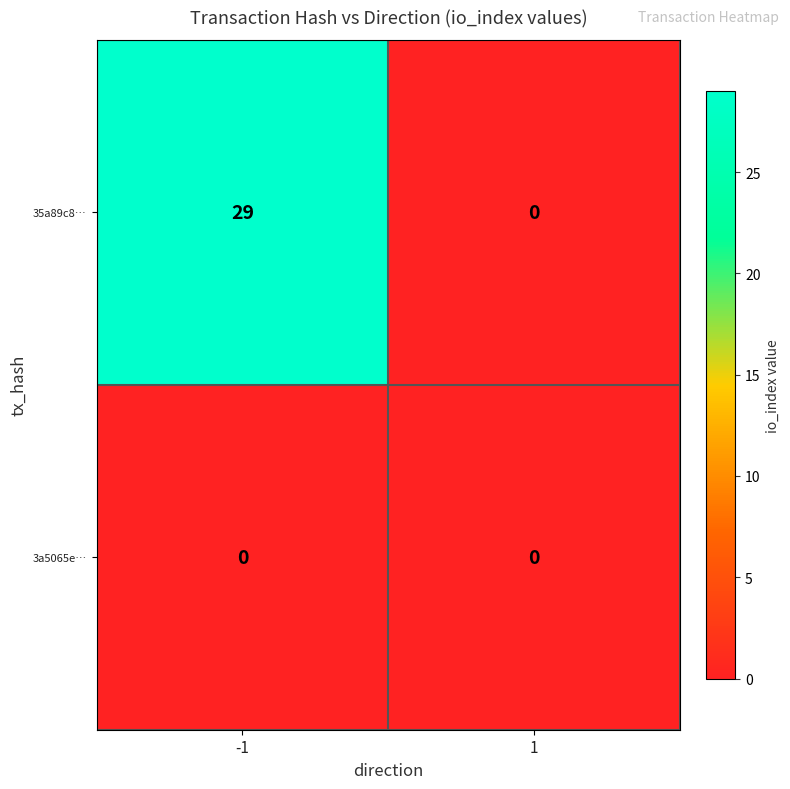

The value of 35a89c8… at 1 is 9. True or false?

False